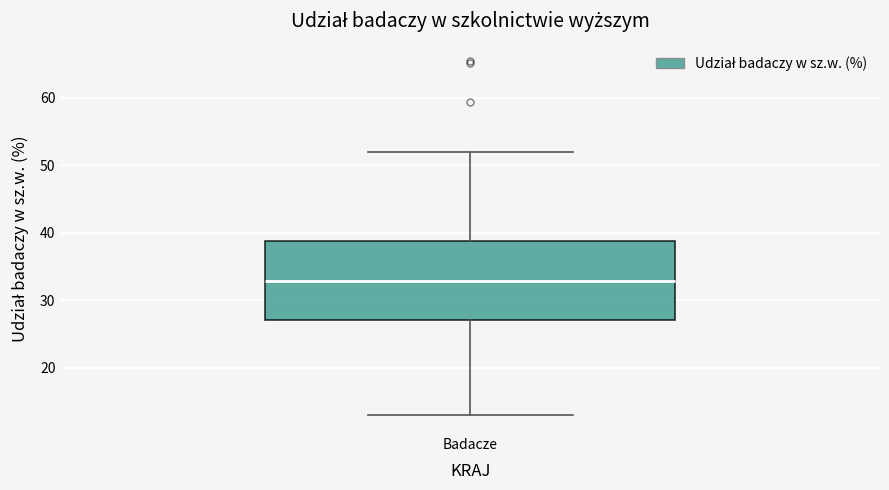

Where does the median line of the box for Badacze sit on the y-axis? The values are not printed on the chart, so give them approximately, as read against the axis.

33